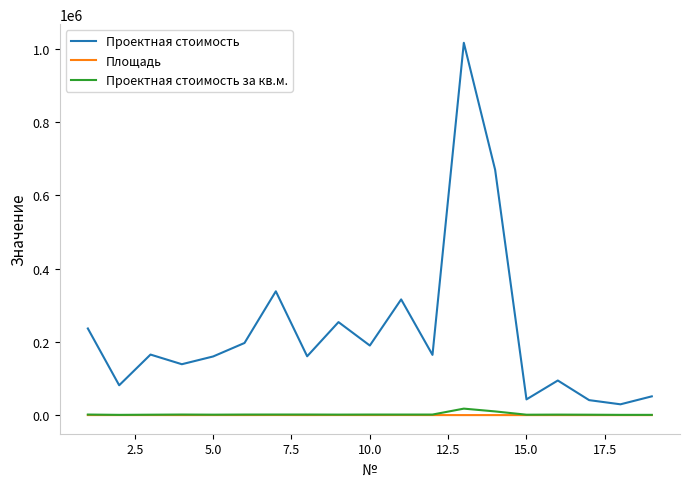

Rank the series by their maximum value, from lowest to highest.

Площадь, Проектная стоимость за кв.м., Проектная стоимость